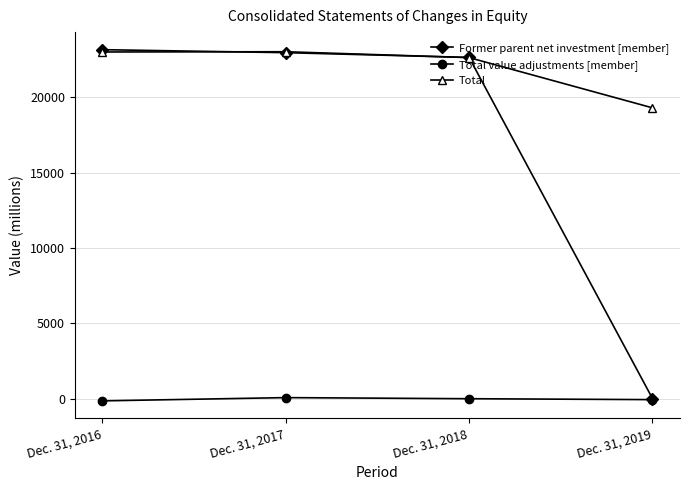

True or false: Total has more than 1 points higher than both neighbors.

False